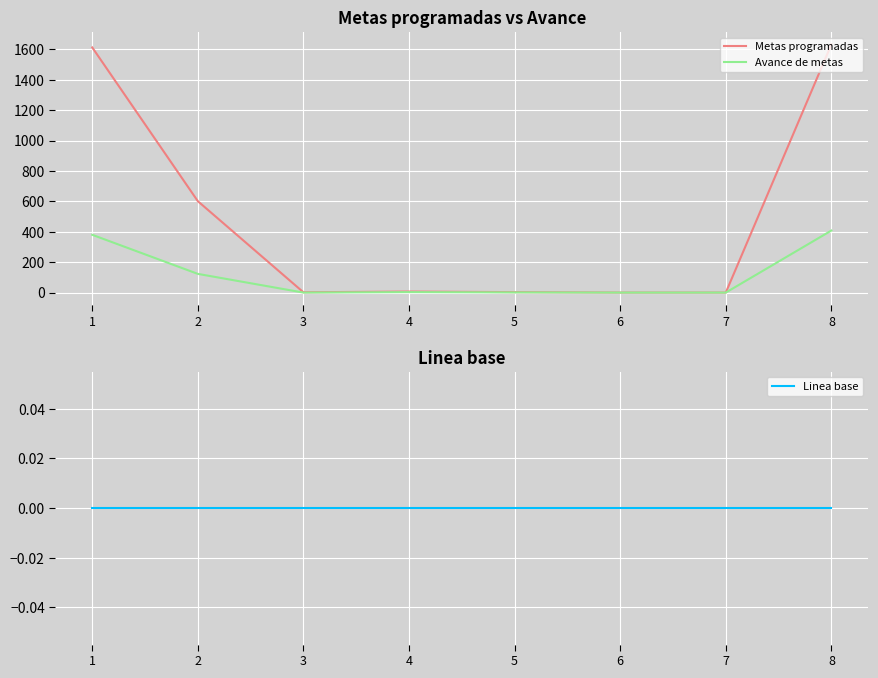

Reading right to left, list all the values displayed in this chart.

Metas programadas: 1632	0	0	3	7	2	601	1612
Avance de metas: 408	0	0	1	3	0	123	380
Linea base: 0	0	0	0	0	0	0	0